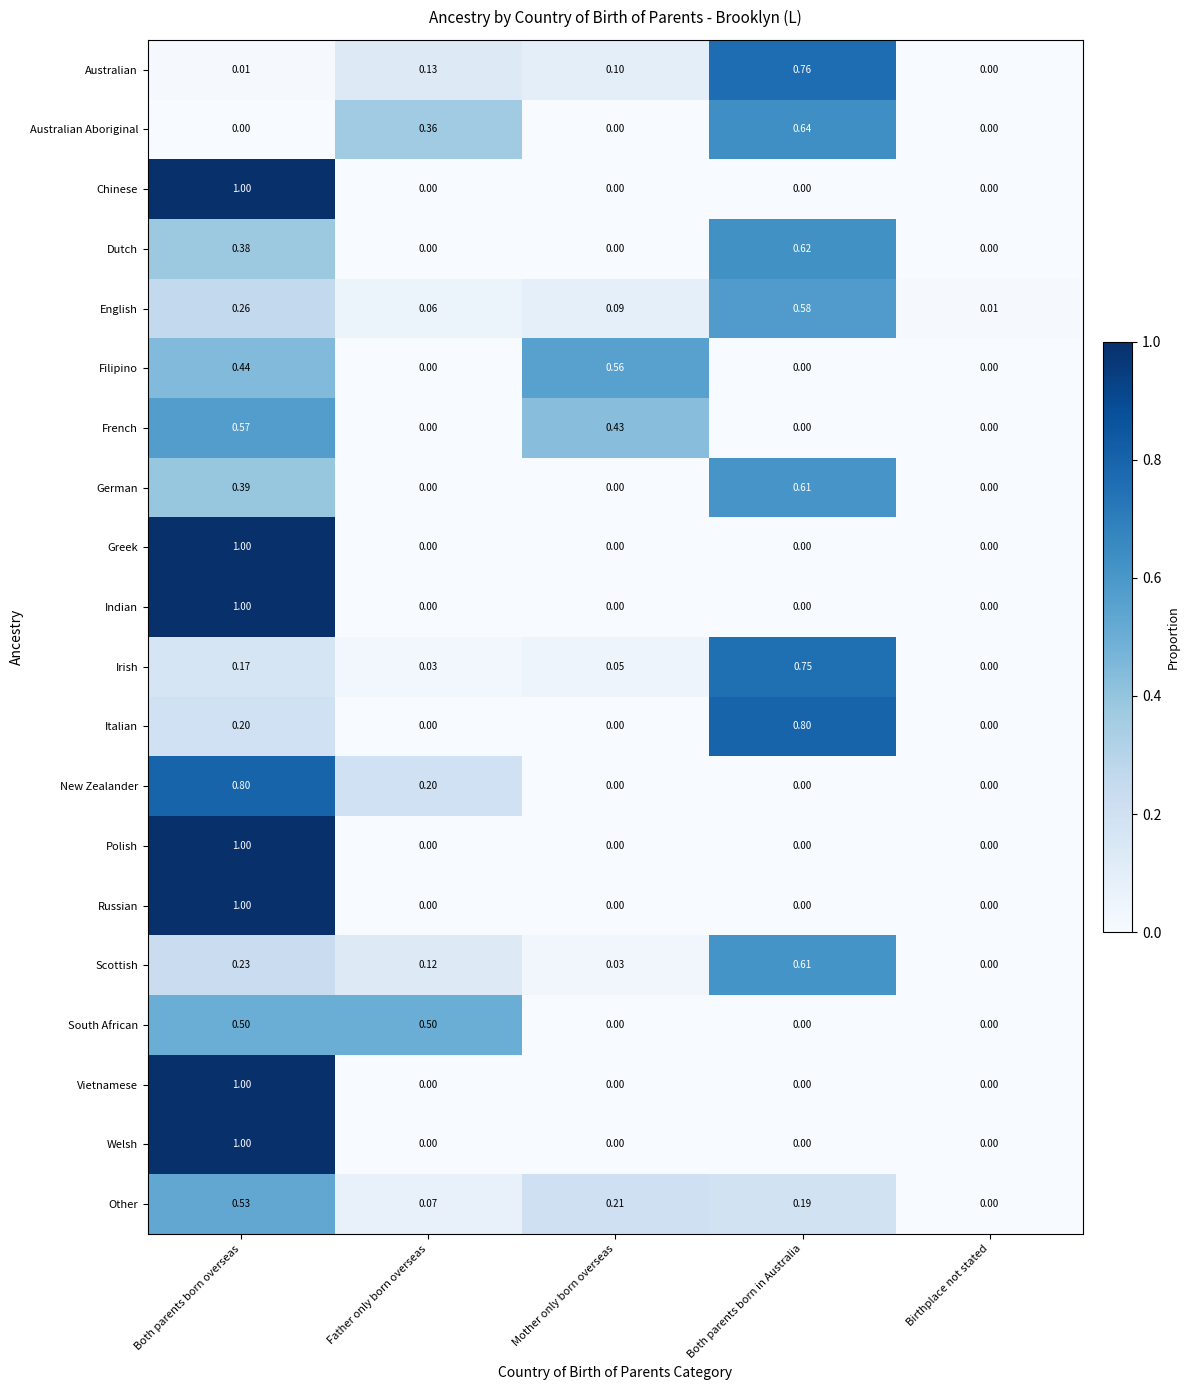

Between Both parents born in Australia and Birthplace not stated, which series saw the biggest shift?

Italian